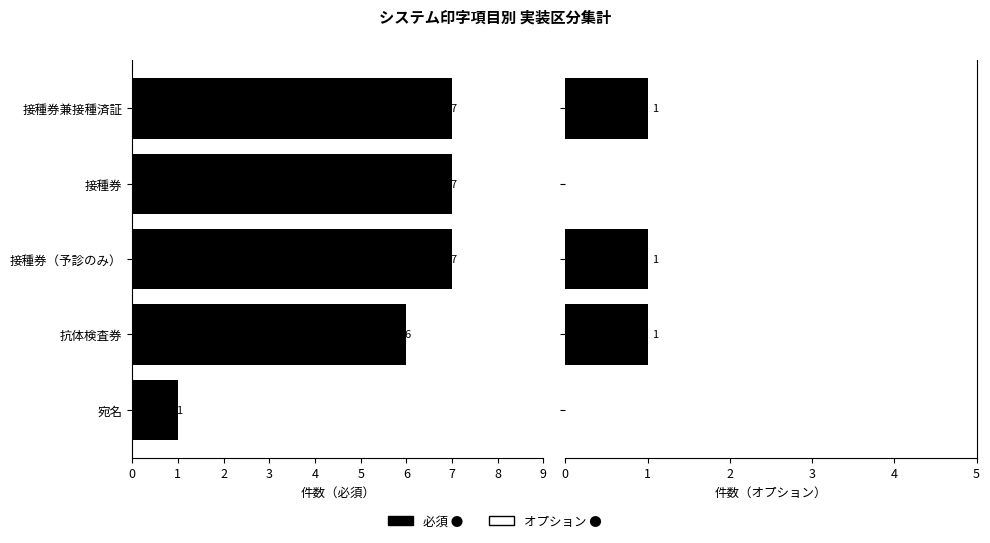

List the series in order of their overall mean, highest first.

必須, オプション